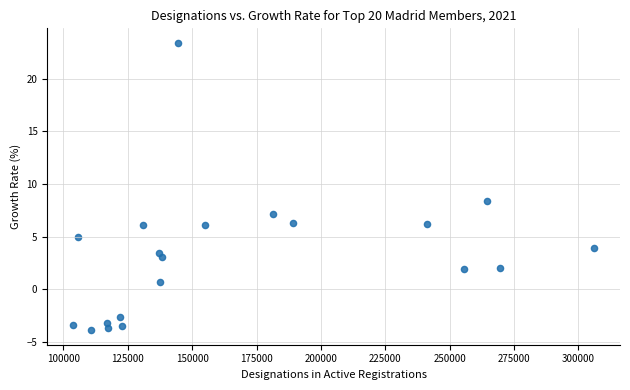

What Y value in the scatter plot is closest to 9?

8.4